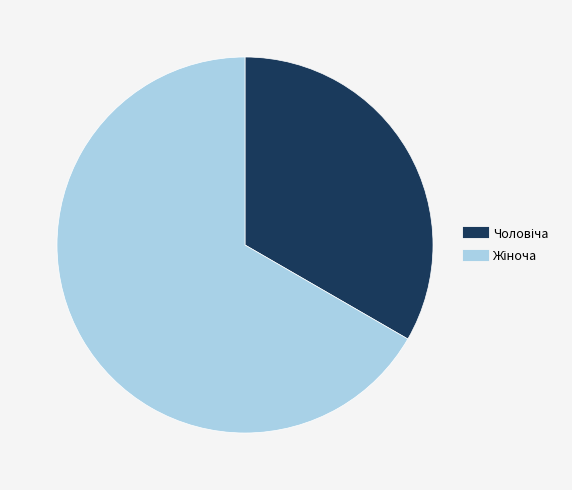

Is there a majority slice in this chart?

Yes